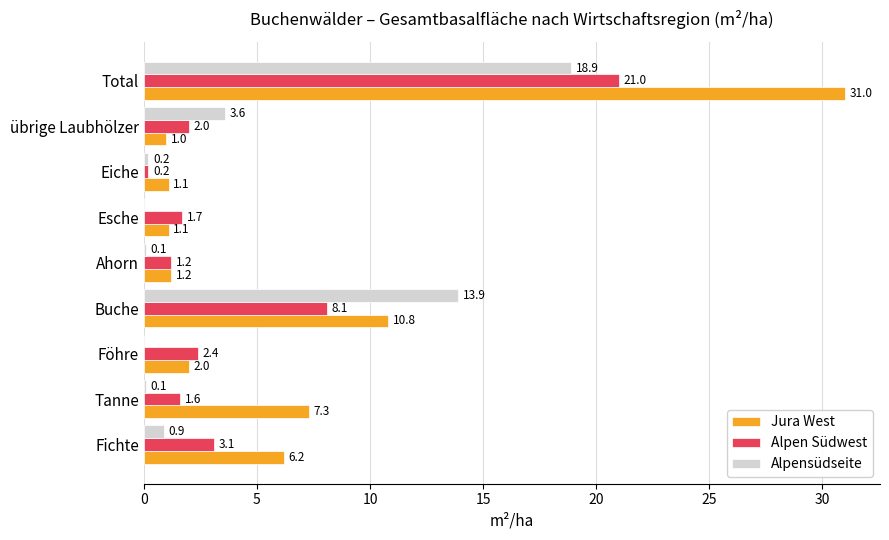

At which label is Alpen Südwest closest to 10?

Buche